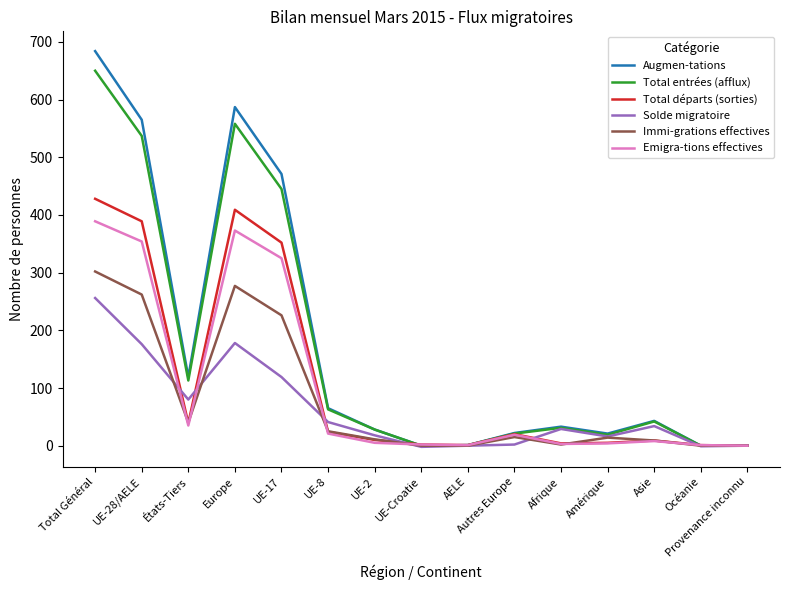

At which category is the sum across all series the highest?

Total Général